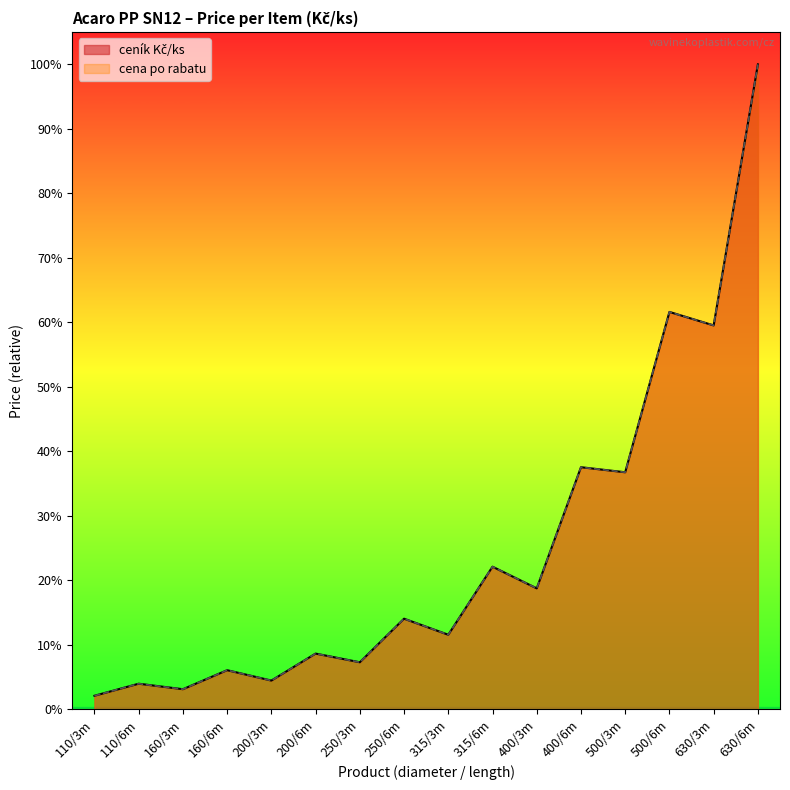

List the labels in order of cena po rabatu value, smallest first.

110/3m, 160/3m, 110/6m, 200/3m, 160/6m, 250/3m, 200/6m, 315/3m, 250/6m, 400/3m, 315/6m, 500/3m, 400/6m, 630/3m, 500/6m, 630/6m